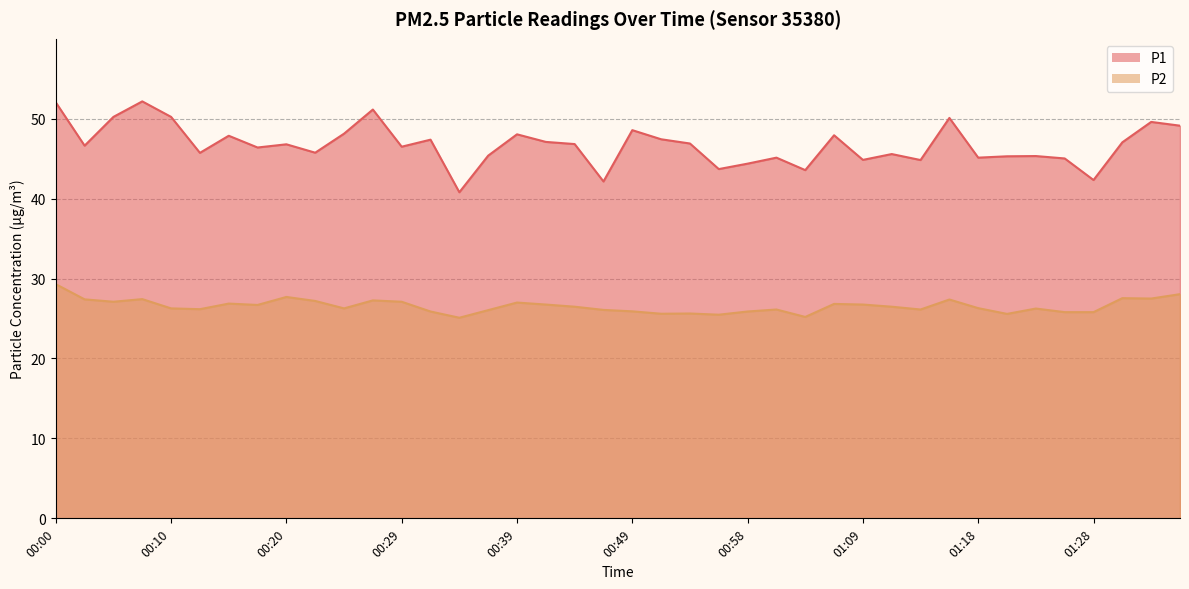

Reading left to right, extract all data points from this chart.

P1: 52.0	46.6	50.2	52.2	50.2	45.7	47.9	46.4	46.8	45.8	48.1	51.1	46.5	47.4	40.8	45.4	48.0	47.1	46.8	42.1	48.6	47.4	46.9	43.7	44.4	45.1	43.6	47.9	44.9	45.6	44.8	50.1	45.1	45.3	45.3	45.0	42.3	47.0	49.6	49.1
P2: 29.3	27.4	27.1	27.4	26.3	26.2	26.9	26.7	27.7	27.2	26.3	27.3	27.1	25.9	25.1	26.1	27.0	26.8	26.5	26.1	25.9	25.6	25.6	25.5	25.9	26.1	25.2	26.8	26.8	26.5	26.1	27.4	26.3	25.6	26.2	25.8	25.8	27.6	27.5	28.1